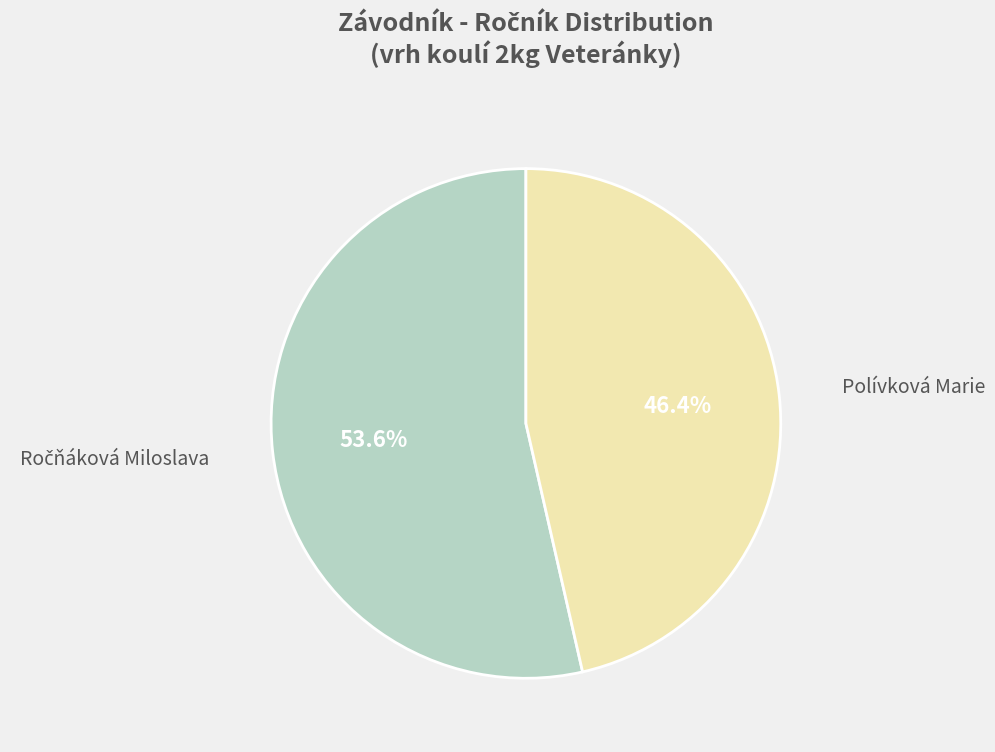

To the nearest percent, what is the difference between the largest and smallest slice percentages?

7%